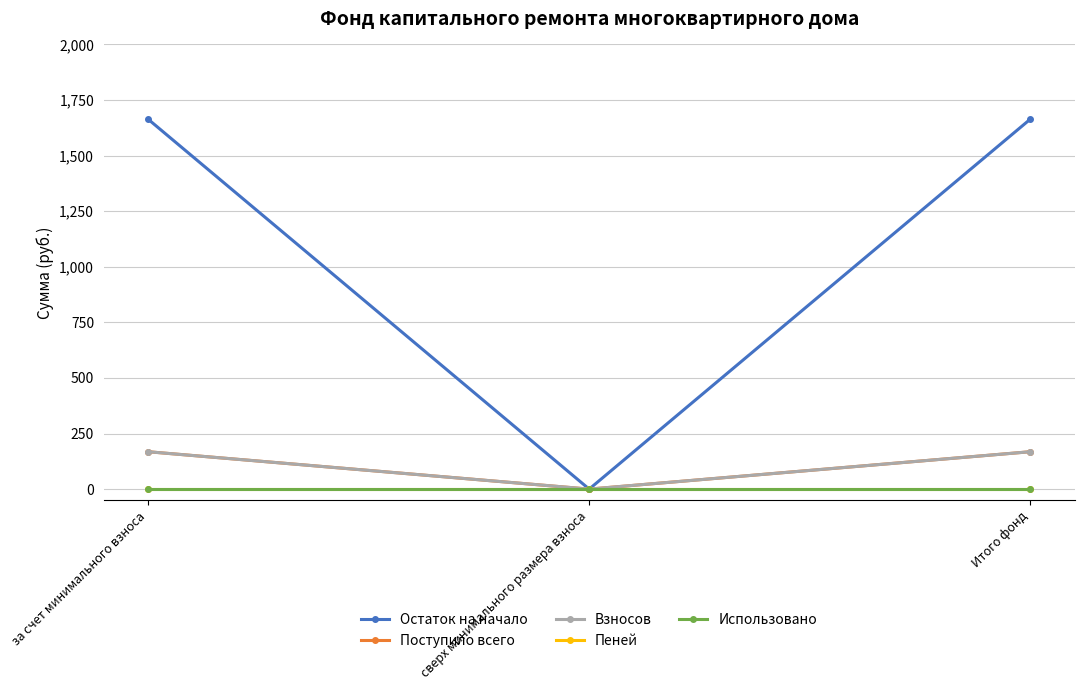

Does the chart display data point markers on the line(s)?

Yes